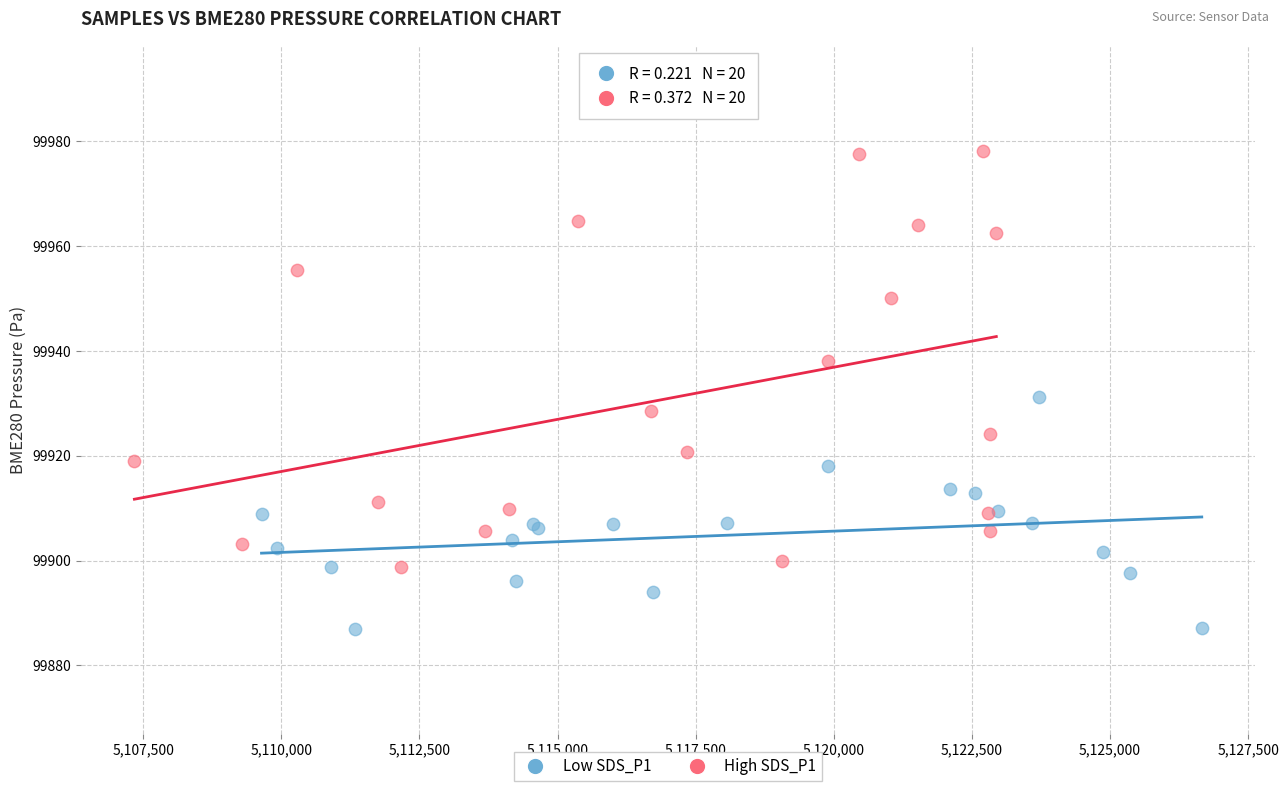

What are all the series names shown in the legend?

Low SDS_P1, High SDS_P1